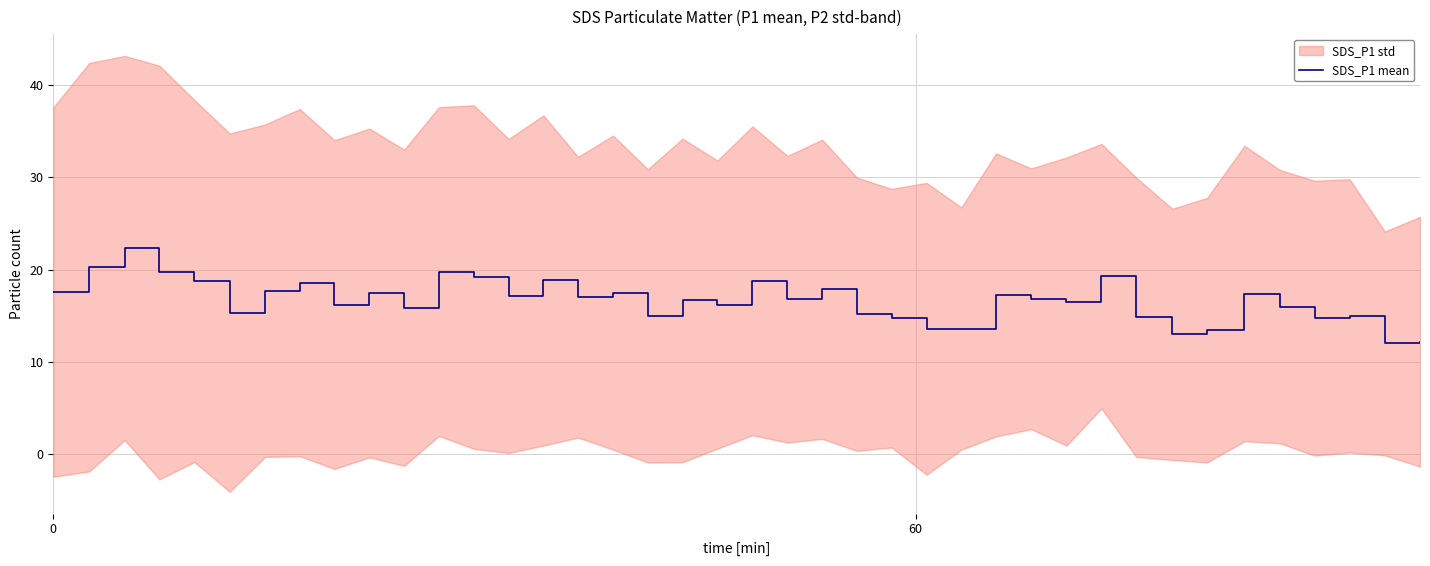

What is the minimum value for SDS_P1 mean?

12.0